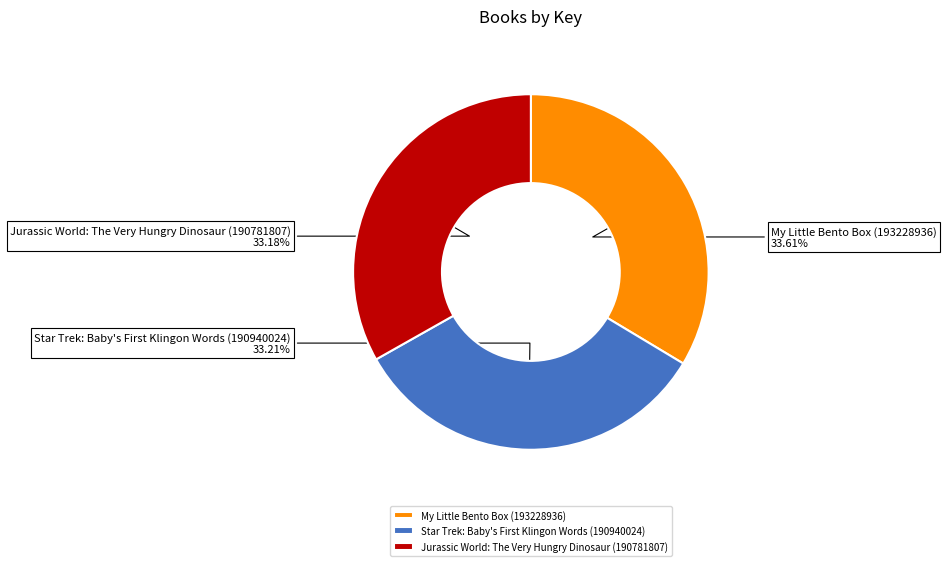

True or false: Jurassic World: The Very Hungry Dinosaur (190781807) accounts for 44% of the total.

False